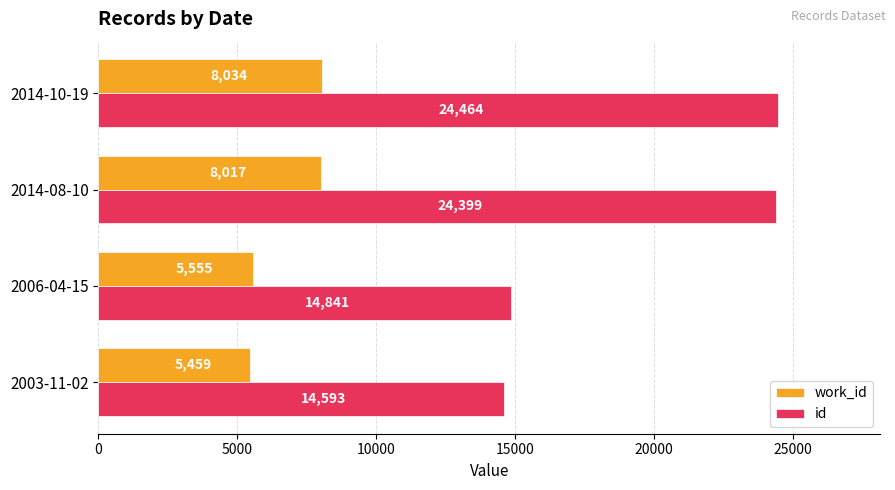

How many values in the id series are below 24399?

2